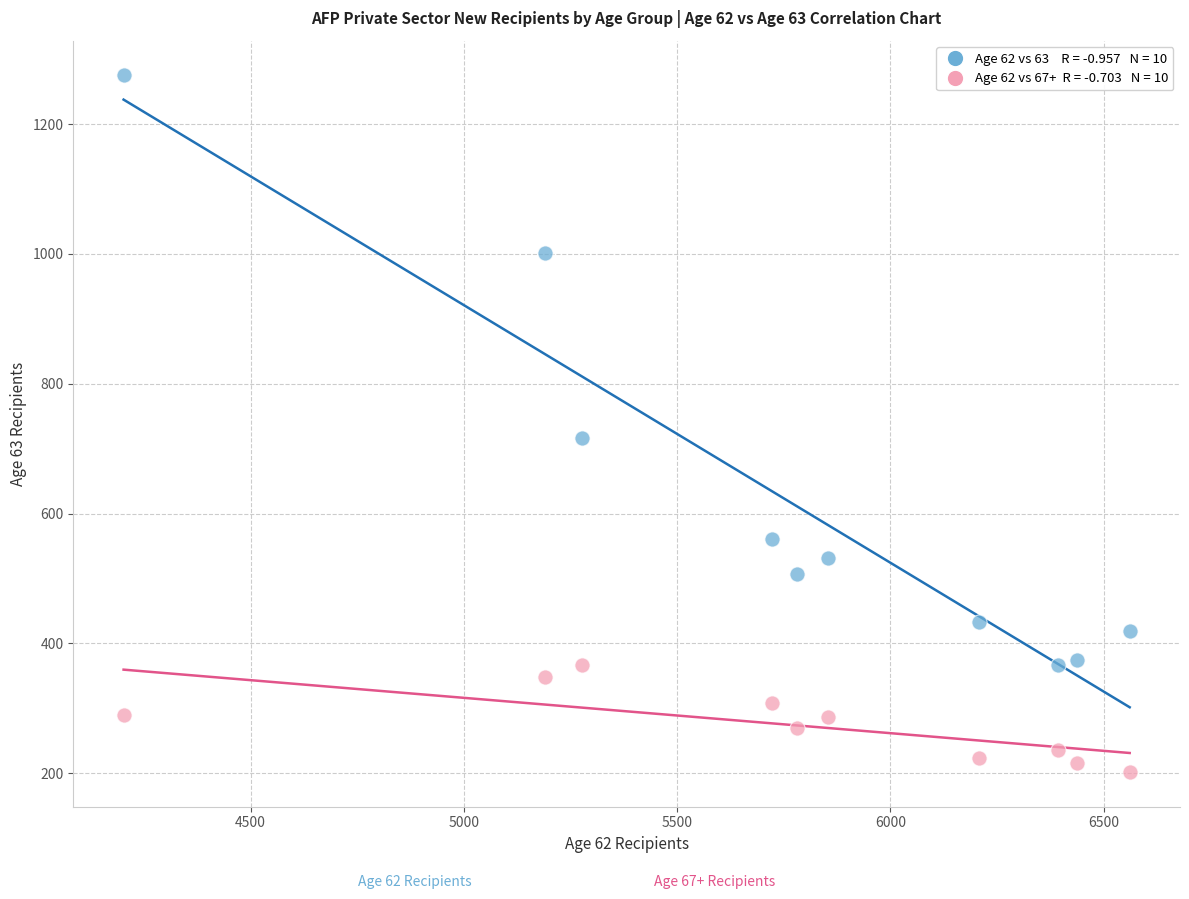

Across all series, what Y value is closest to 738?

716